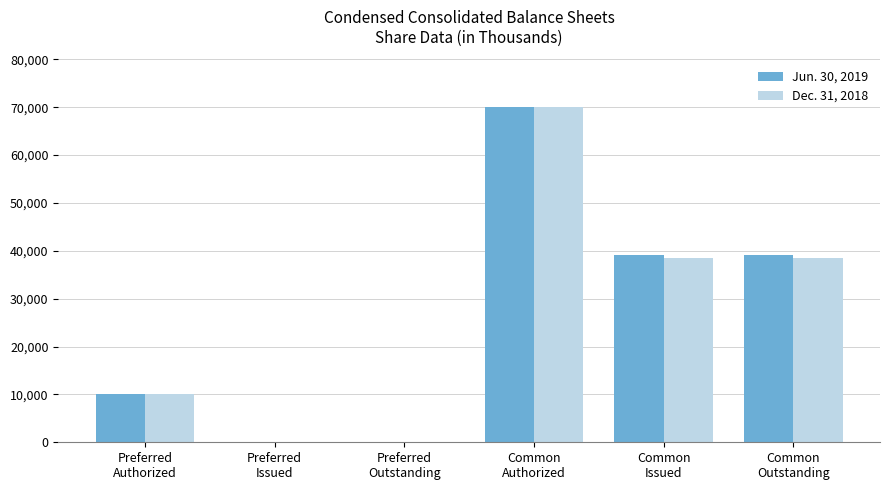

Reading right to left, list all the values displayed in this chart.

Jun. 30, 2019: 39185	39185	70000	0	0	10000
Dec. 31, 2018: 38567	38567	70000	0	0	10000